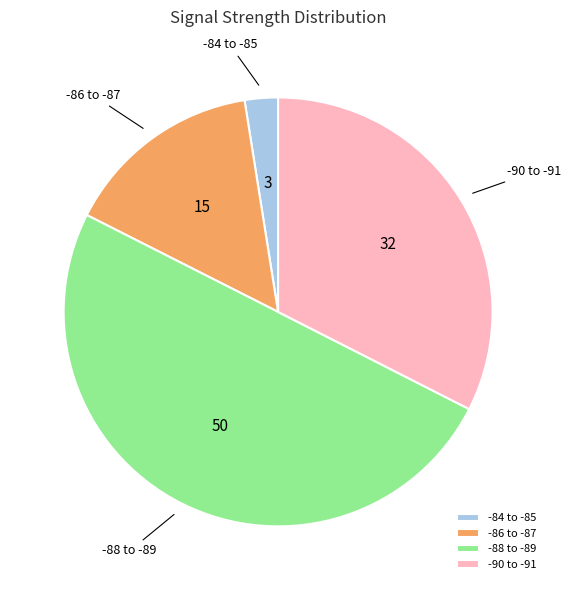

Is it true that -86 to -87 is 15% of the pie?

True